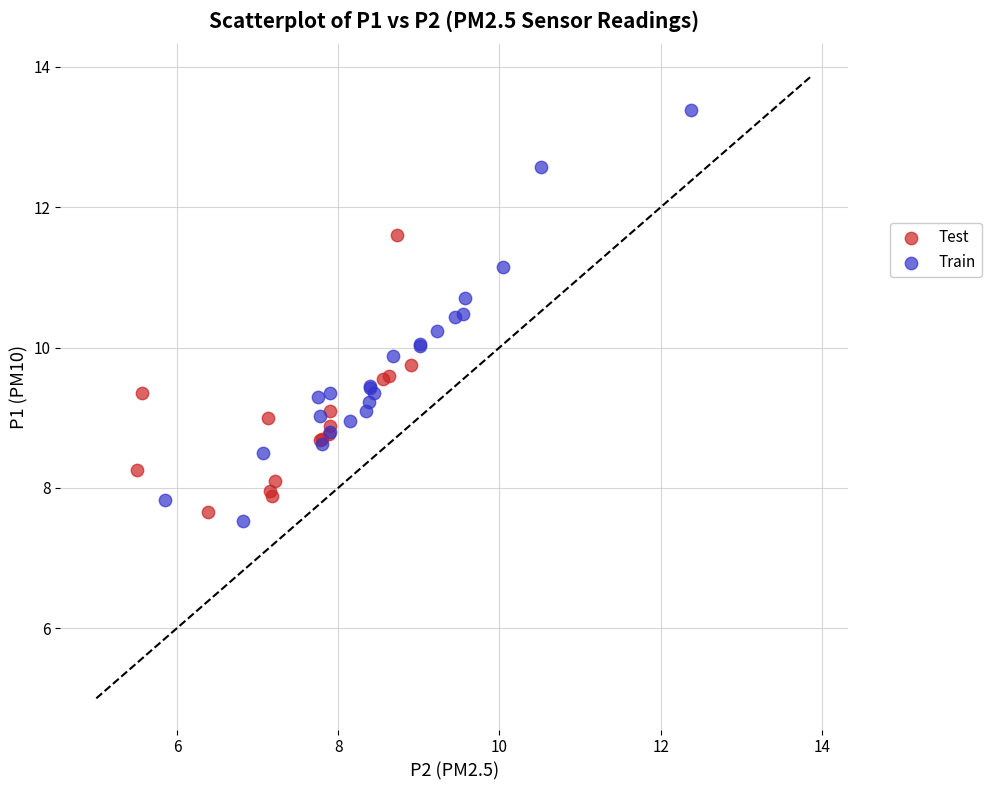

What are all the series names shown in the legend?

Test, Train